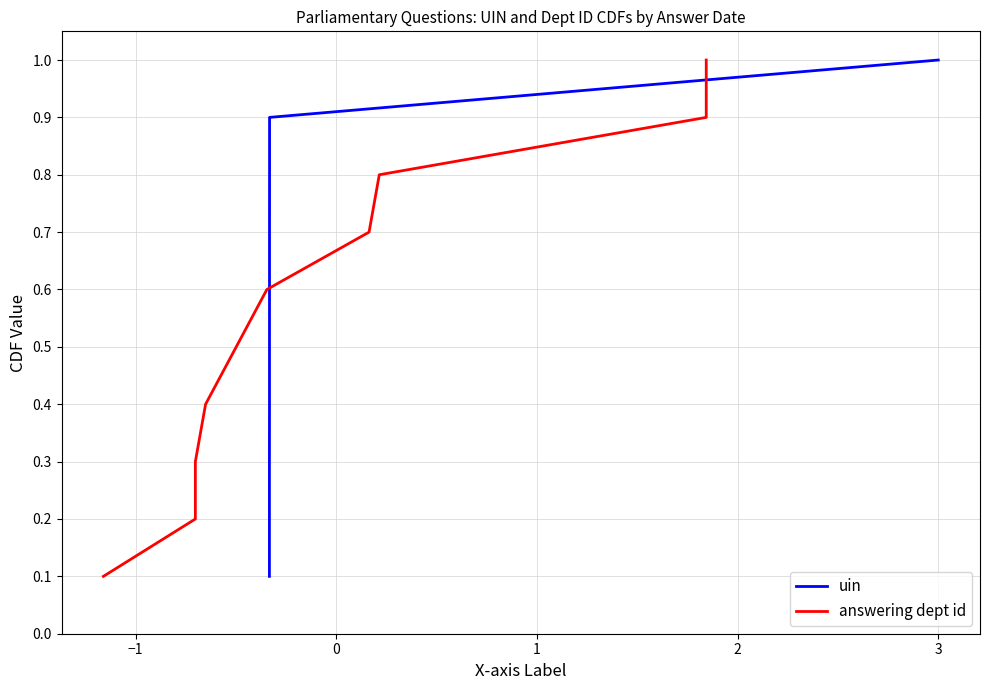

At how many categories does at least one series exceed 0?

10